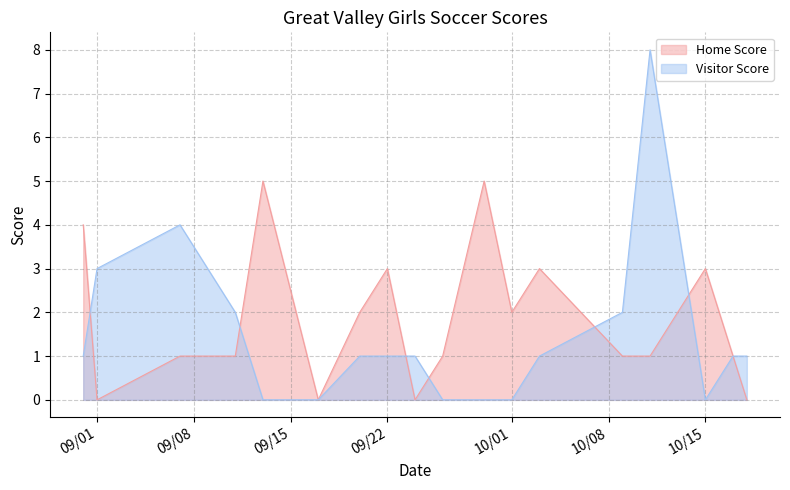

What is the highest value of the Visitor Score series?

8